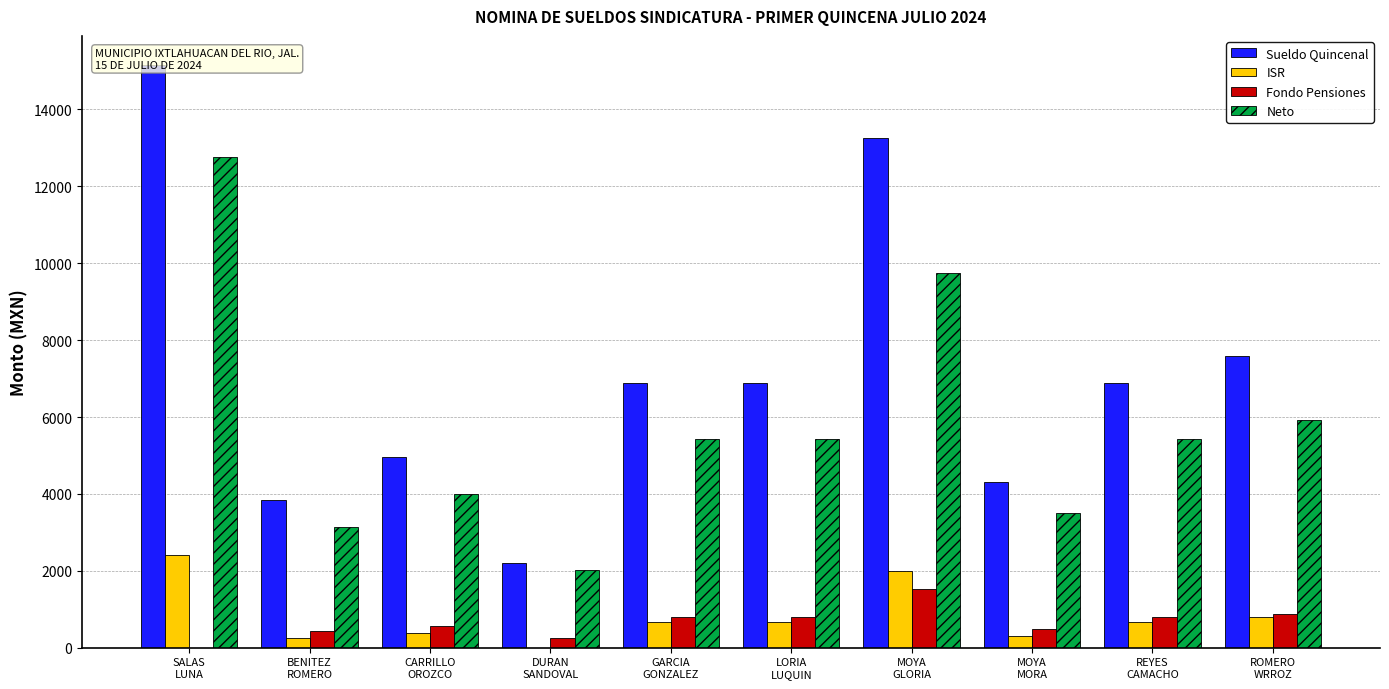

What is the sum of all Fondo Pensiones values?

6533.9